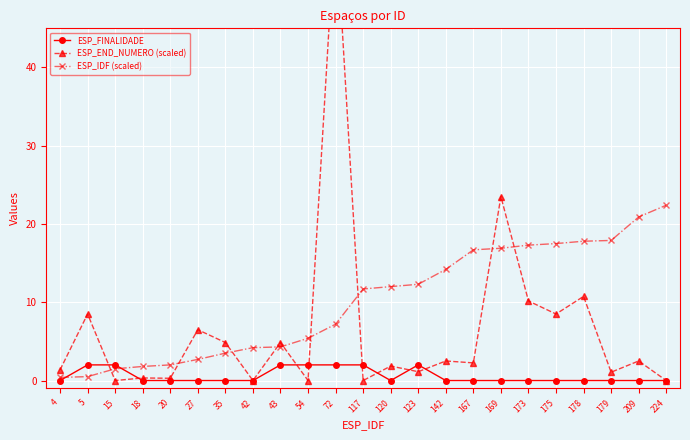

At which label does ESP_IDF (scaled) reach its peak?

224